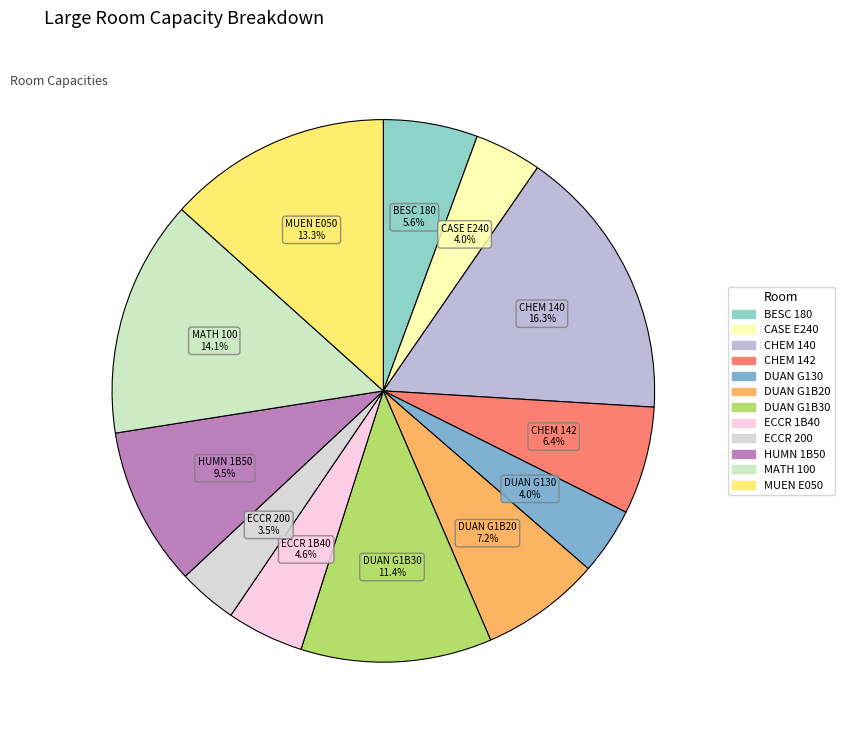

Approximately how many times larger is the value at HUMN 1B50 compared to CASE E240?

2.4